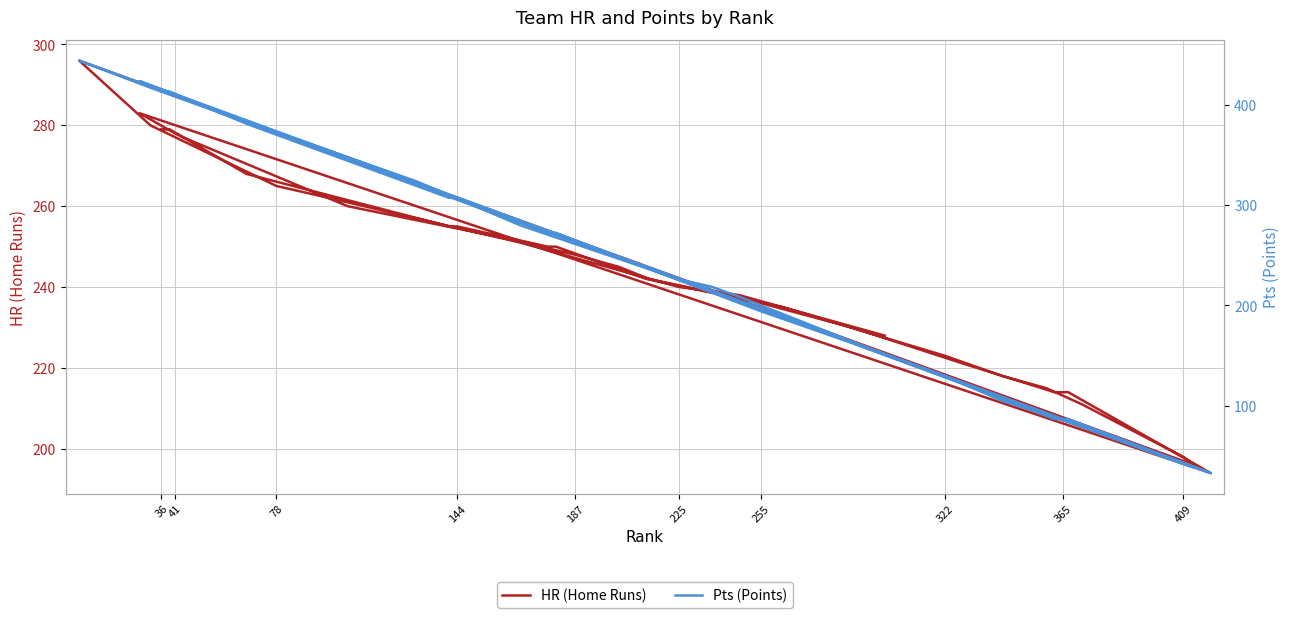

What is the difference between the second highest and second lowest values in the HR (Home Runs) series?

87.0